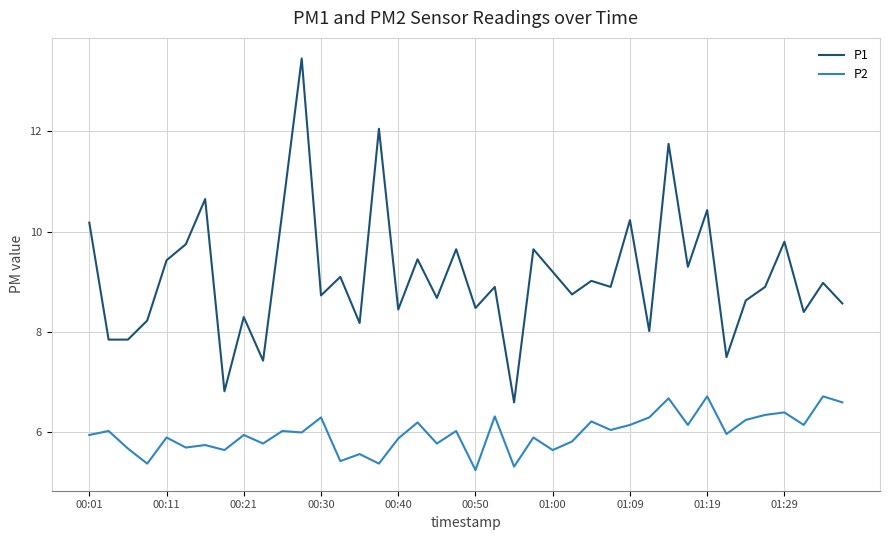

What is the lowest value of the P1 series?

6.6